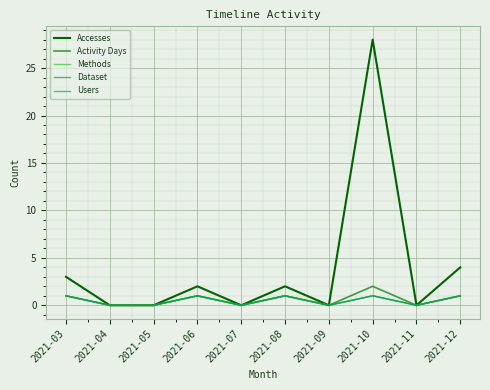

In Dataset, how many points are higher than both neighbors (excluding endpoints)?

3